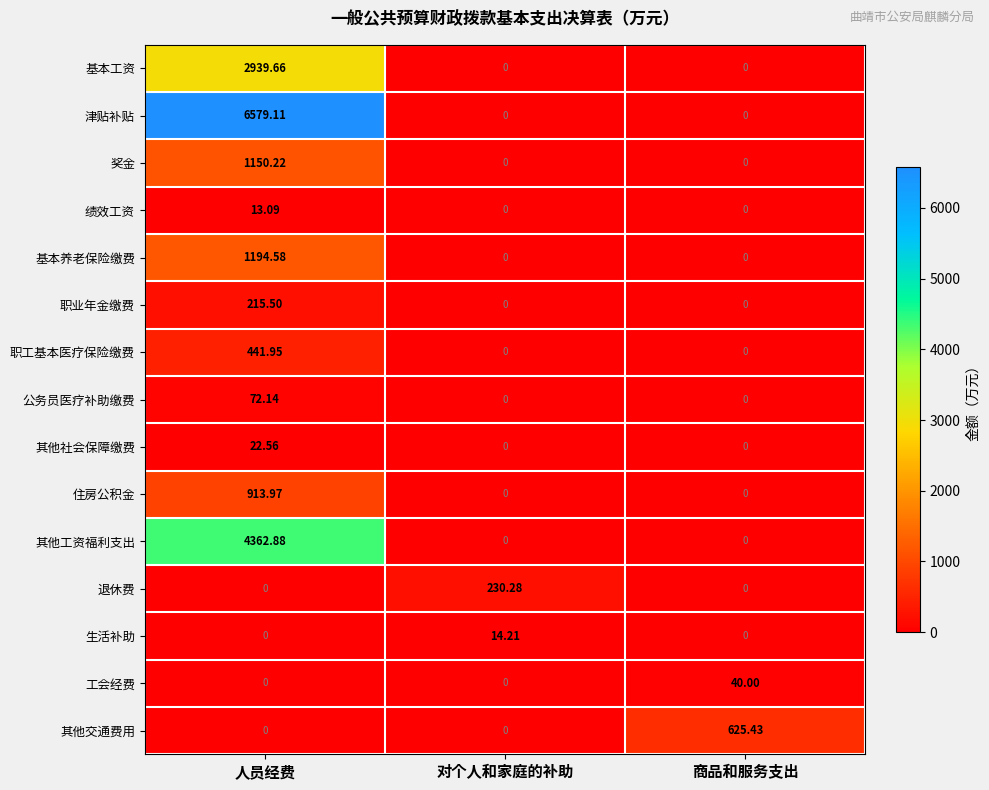

Is the value of 基本养老保险缴费 at 人员经费 greater than the value of 工会经费 at 人员经费?

Yes